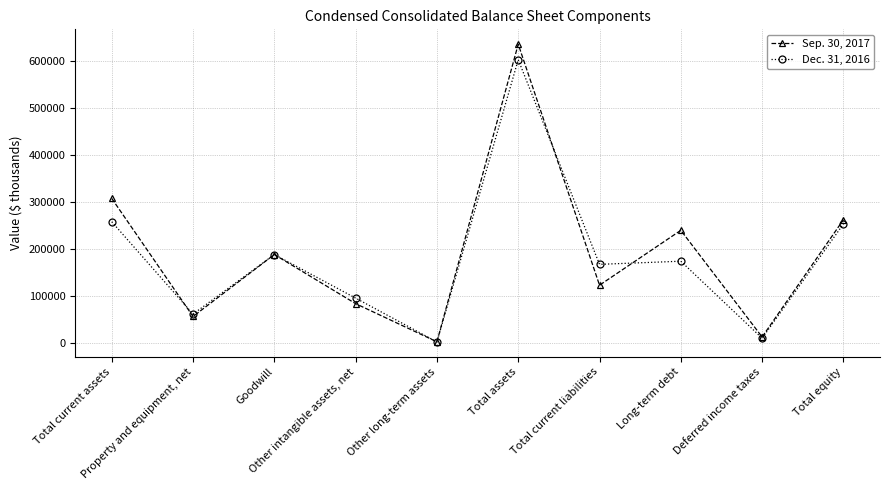

After their last crossing, which series has the higher values: Sep. 30, 2017 or Dec. 31, 2016?

Sep. 30, 2017